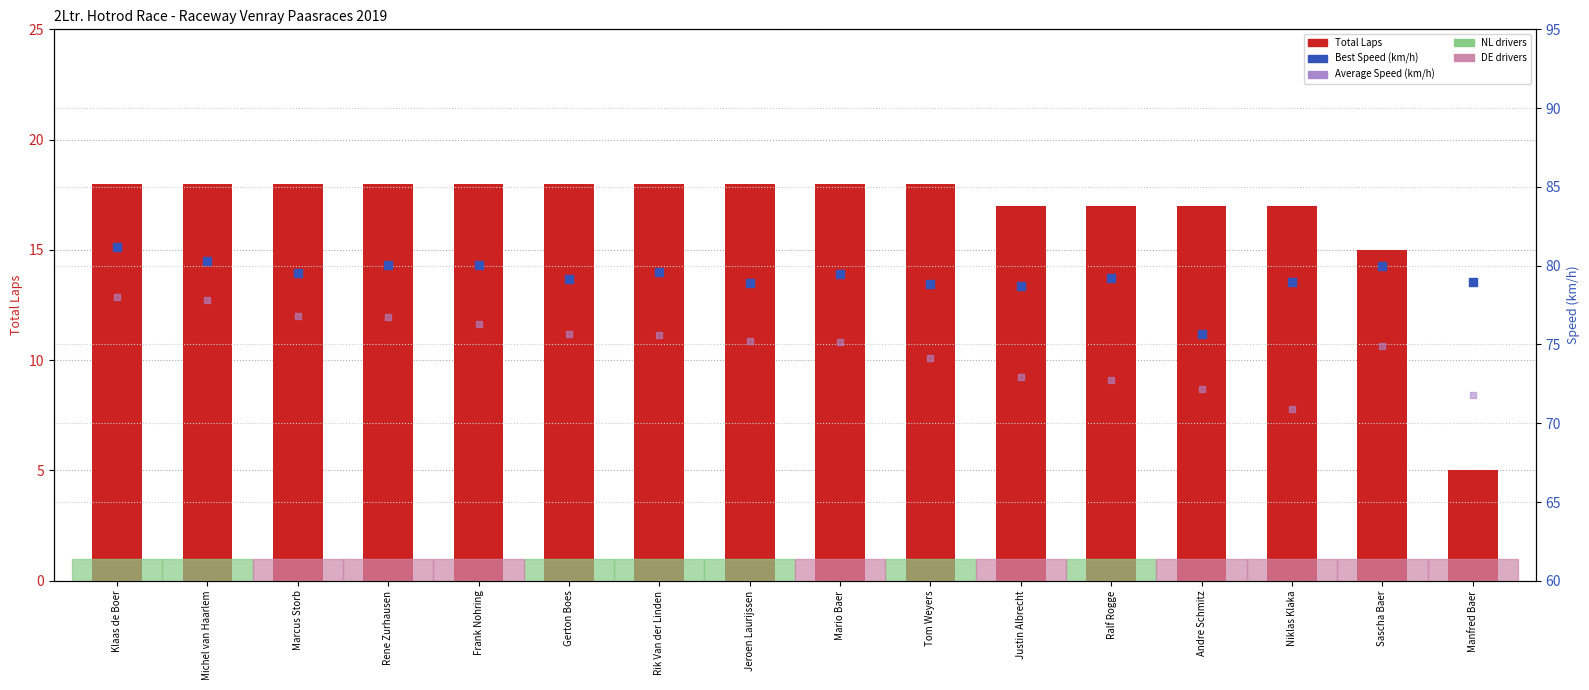

Which series has the largest total across all categories?

Best Speed (km/h)